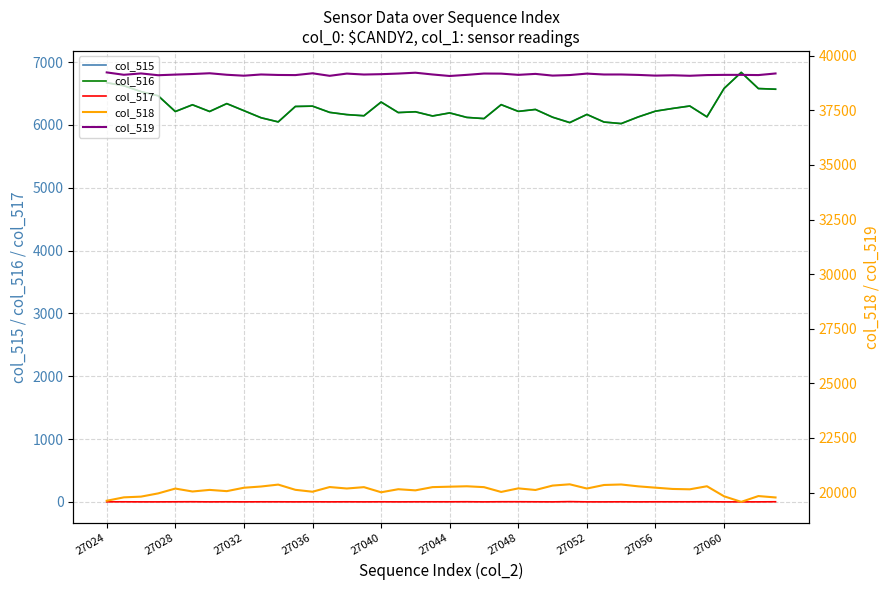

True or false: col_517 and col_516 cross at least once.

False